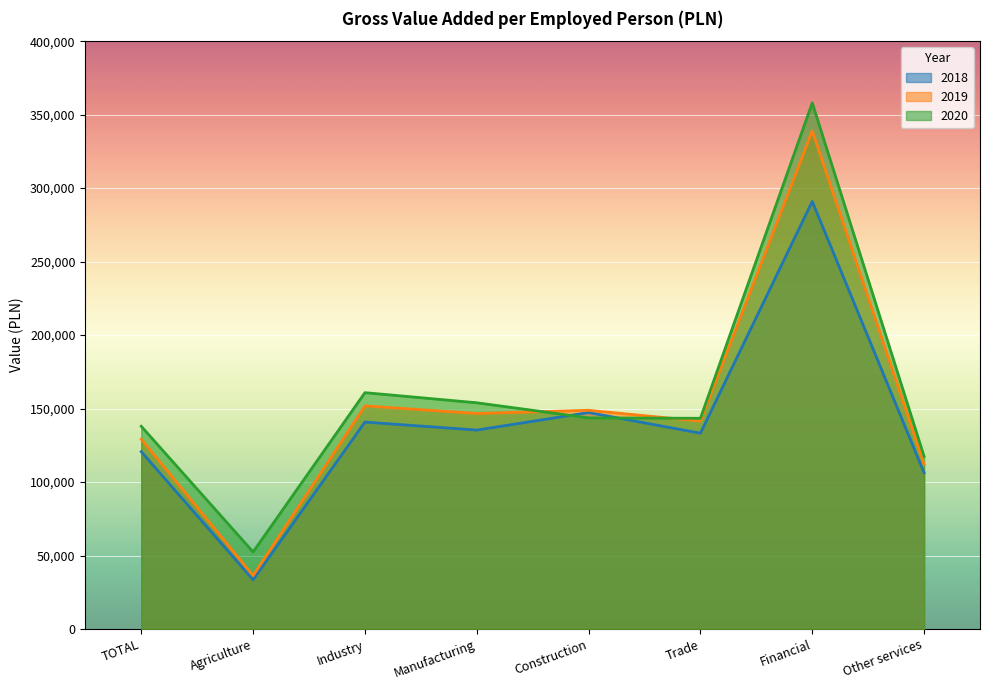

Where is 2018 nearest to the value 162225?

Construction